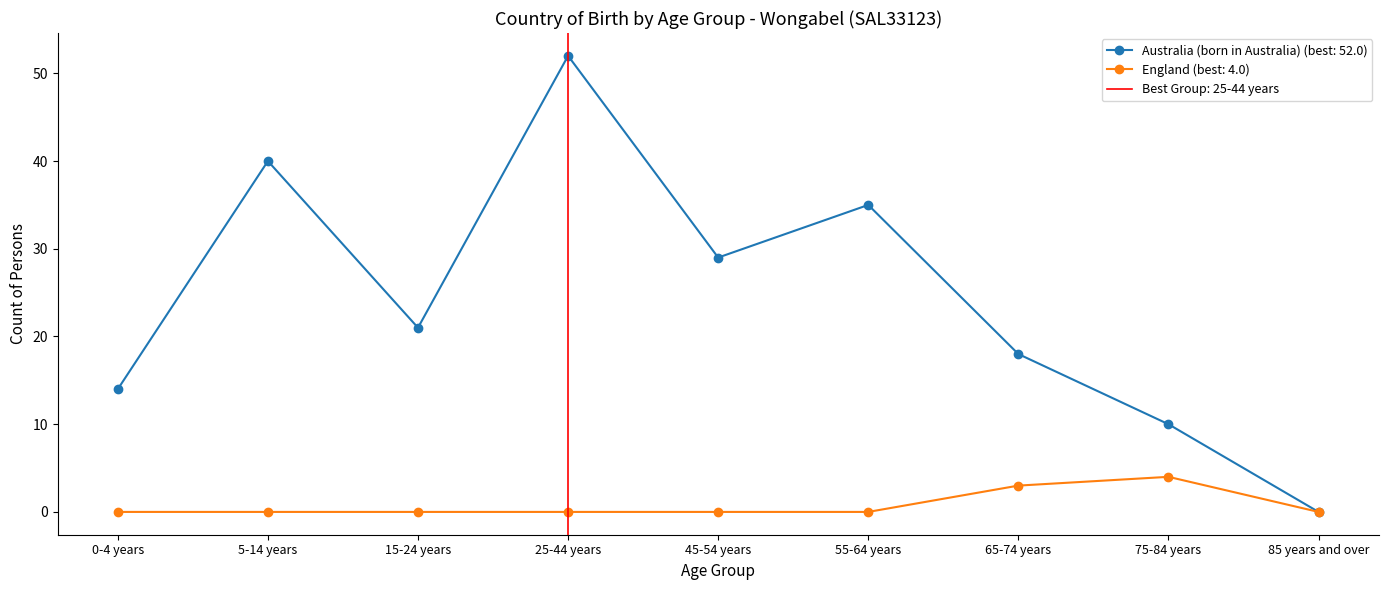

What are all the series names shown in the legend?

Australia (born in Australia), England